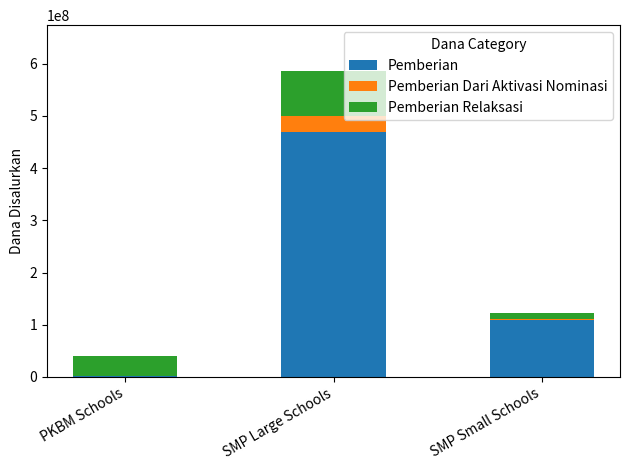

The Pemberian series shows 214911330 at SMP Large Schools. True or false?

False